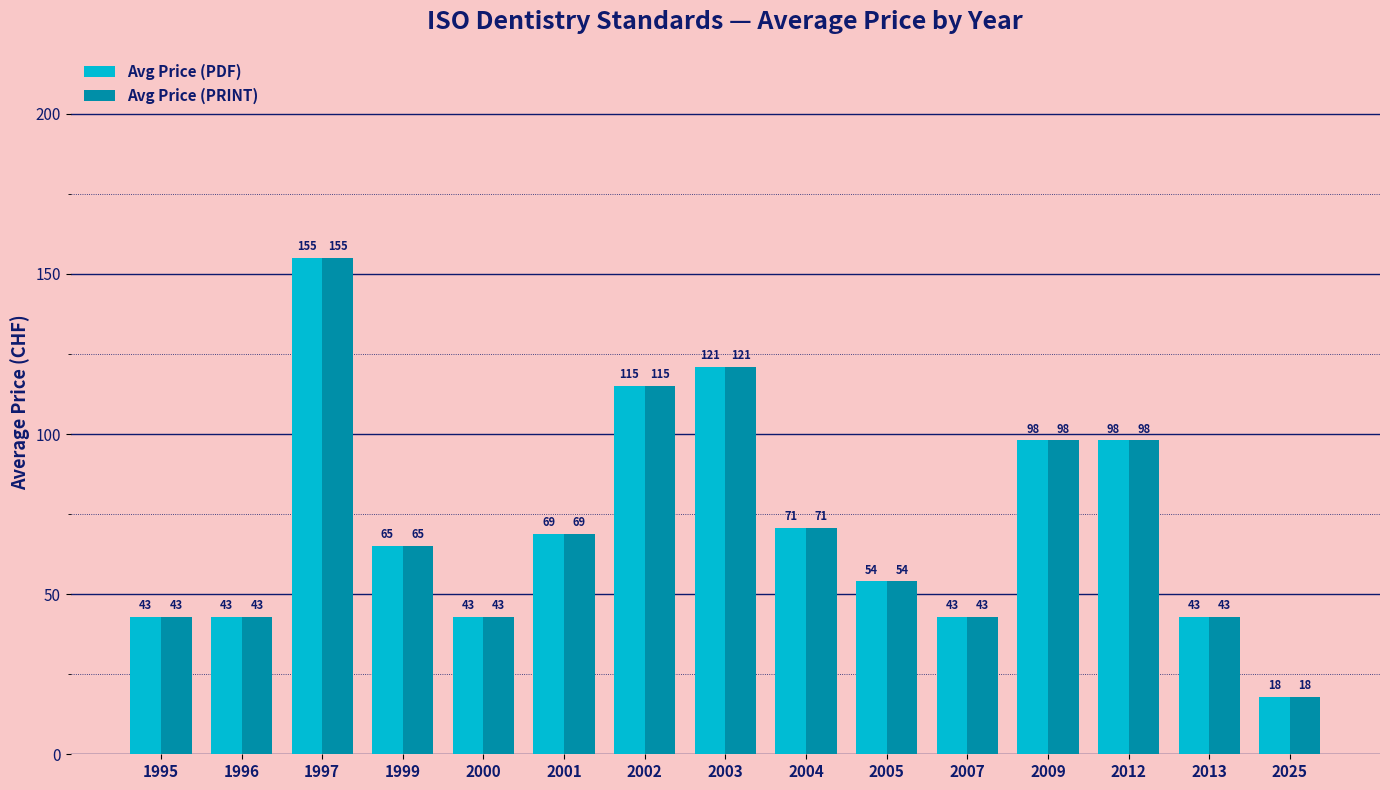

Is the value of Avg Price (PRINT) at 1997 greater than the value of Avg Price (PDF) at 2012?

Yes